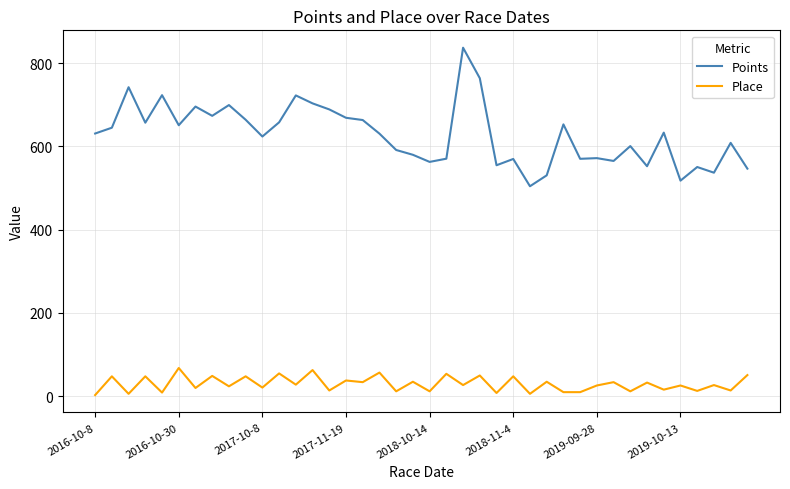

True or false: Points and Place cross at least once.

False